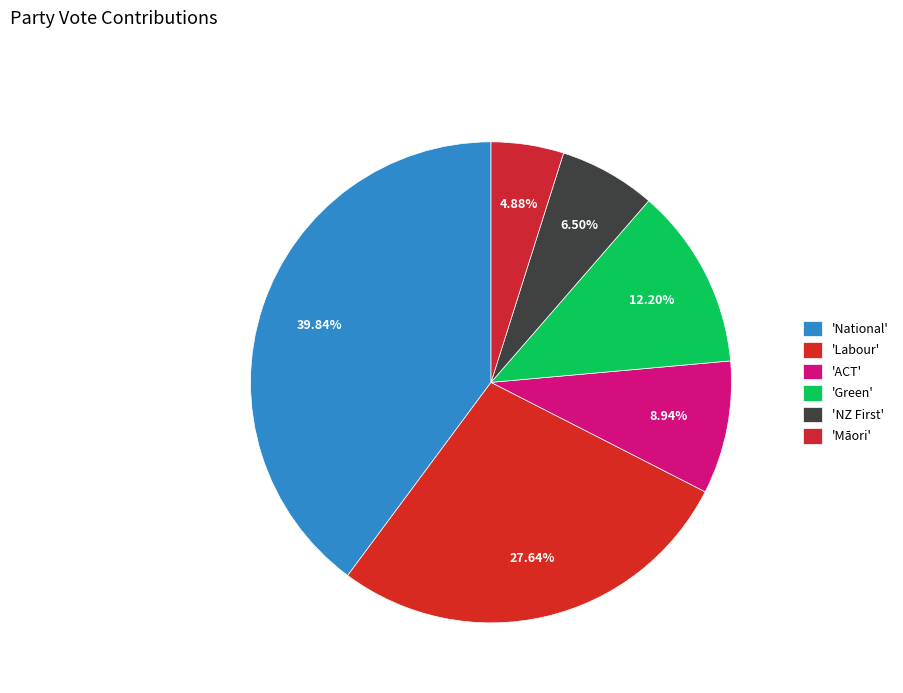

How many segments does this pie chart have?

6